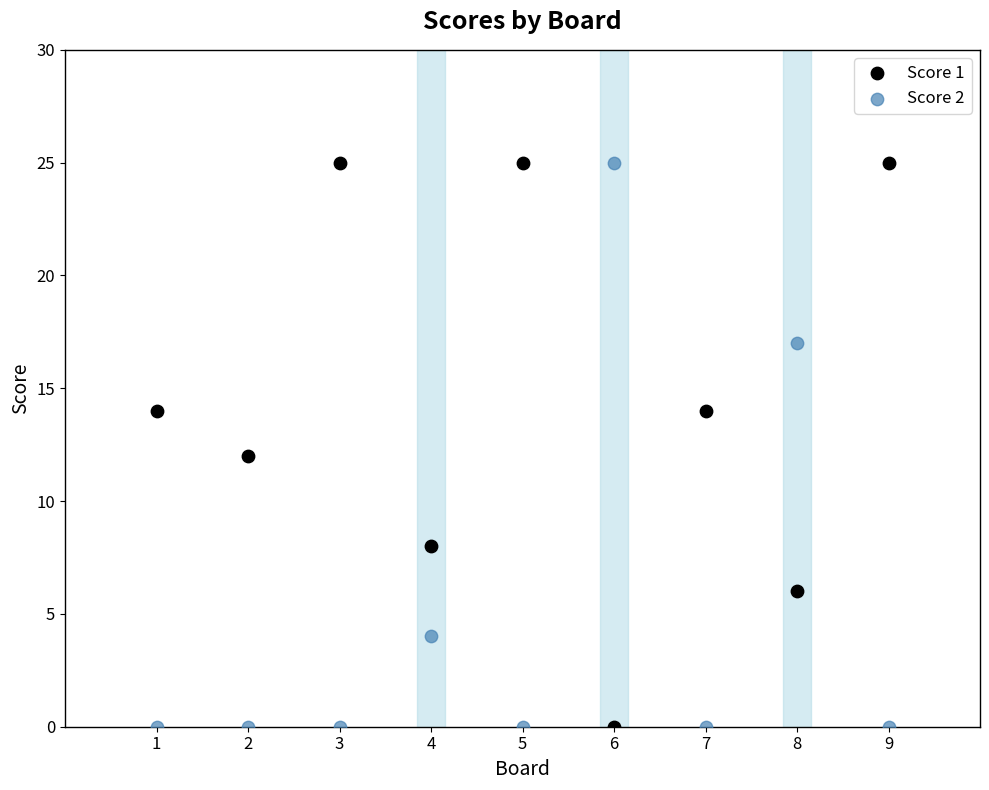

What is the X range (max minus min) for the scatter plot?

8